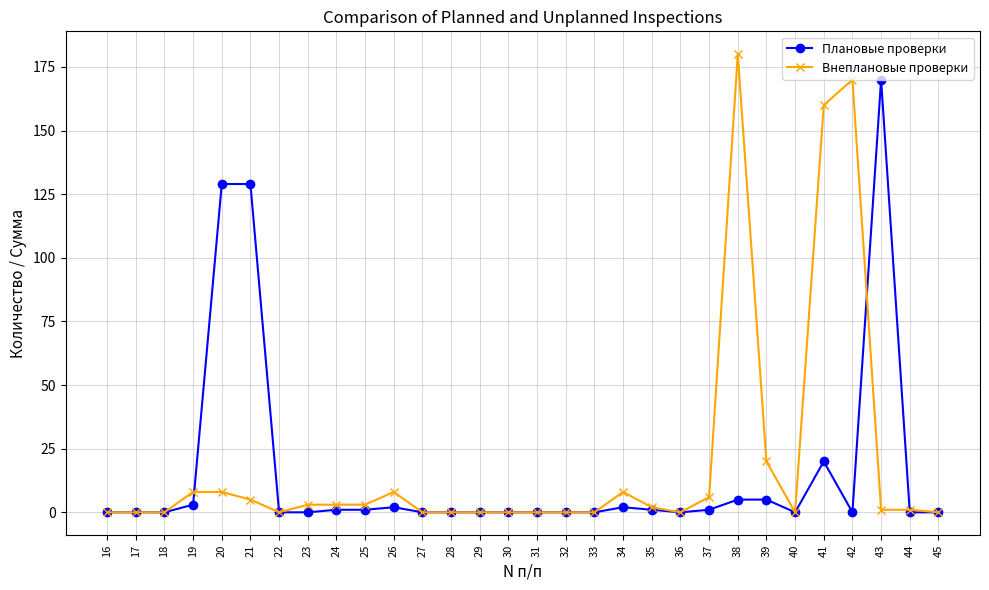

Rank the series by their average value, from highest to lowest.

Внеплановые проверки, Плановые проверки